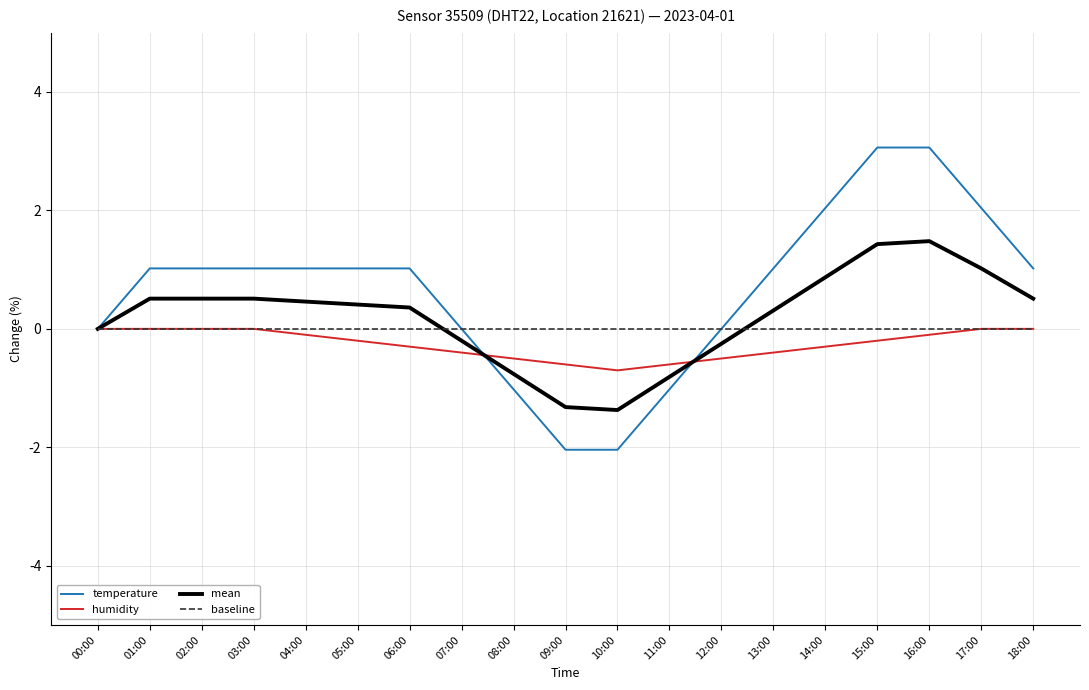

What is the maximum value shown in the chart?

3.1